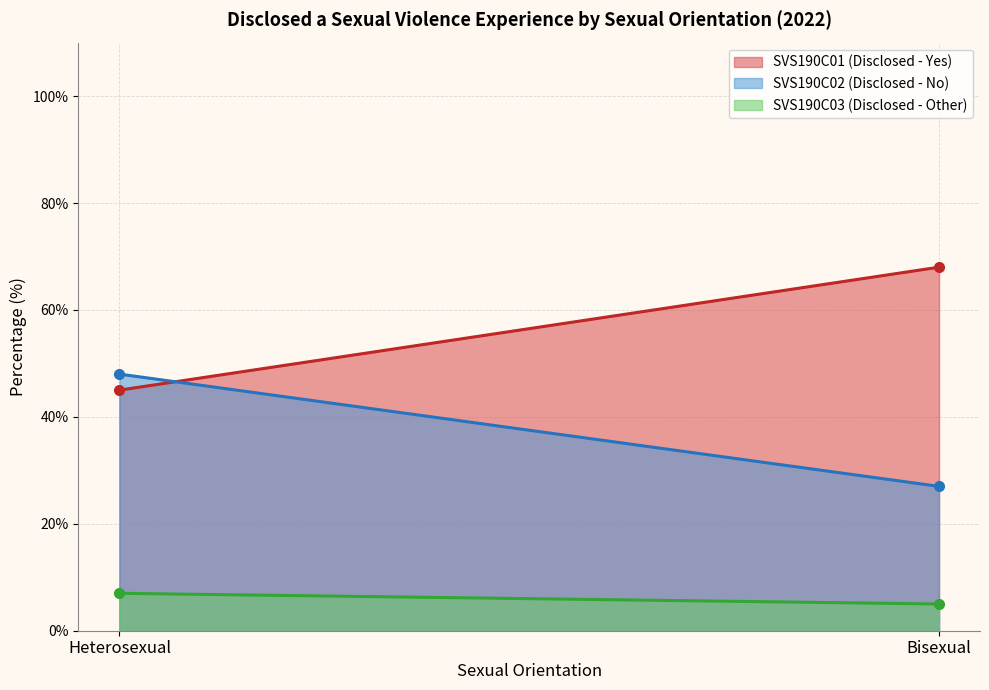

At which category is the sum across all series the highest?

Heterosexual